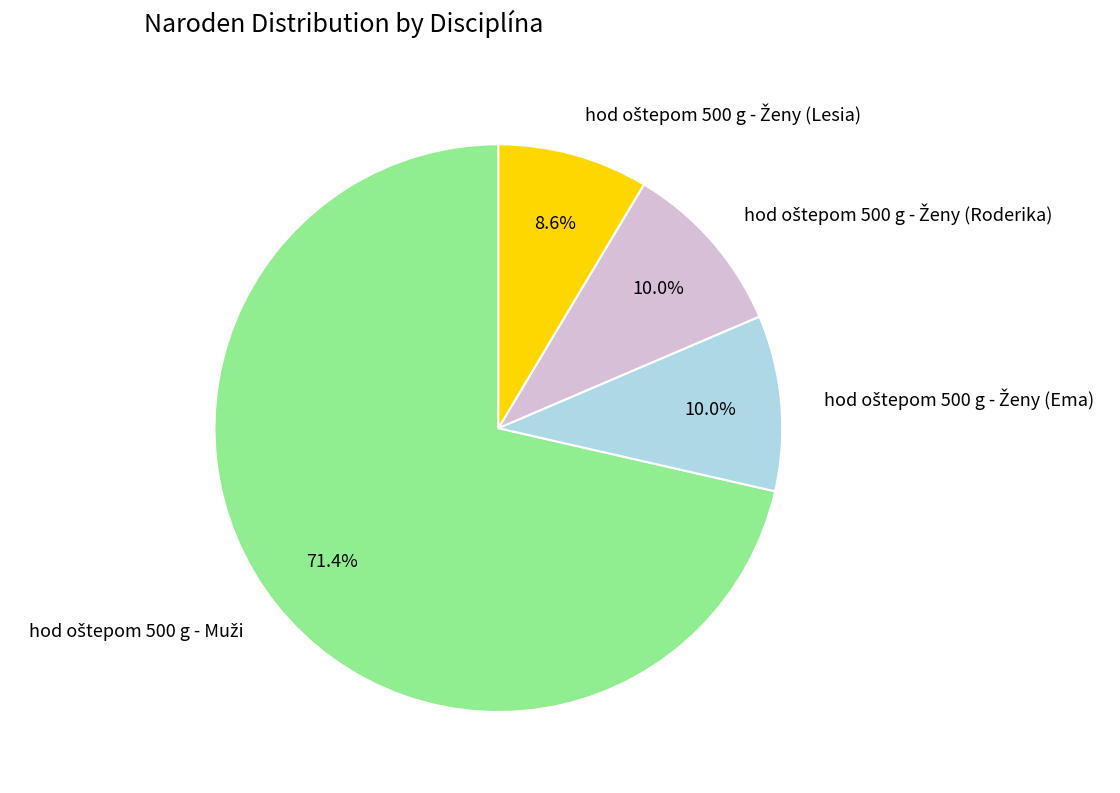

Does any single category account for the majority?

Yes